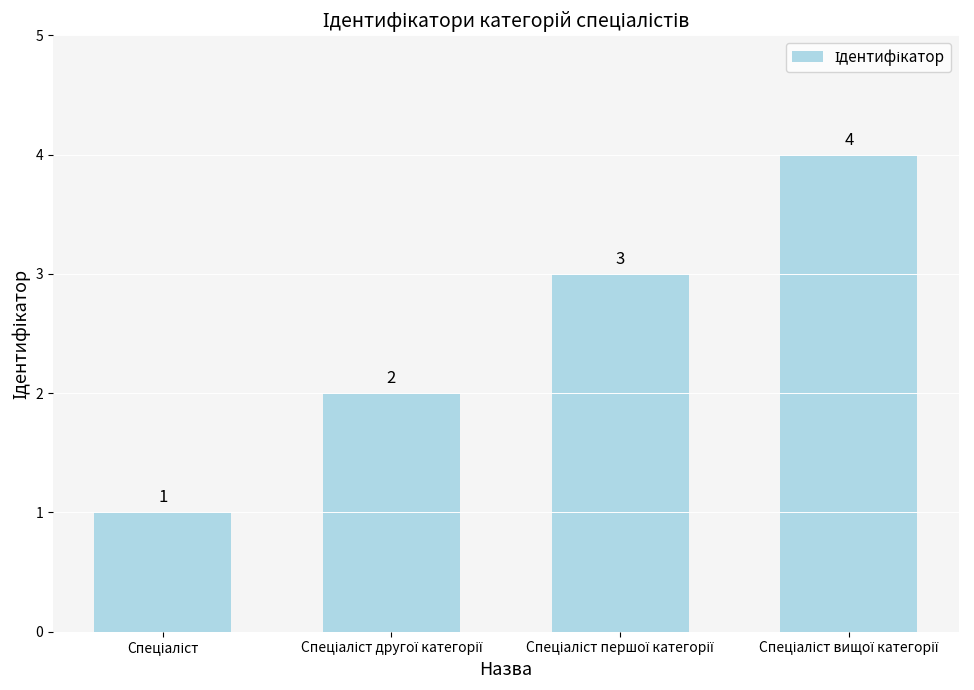

How many values are between 2 and 4?

3